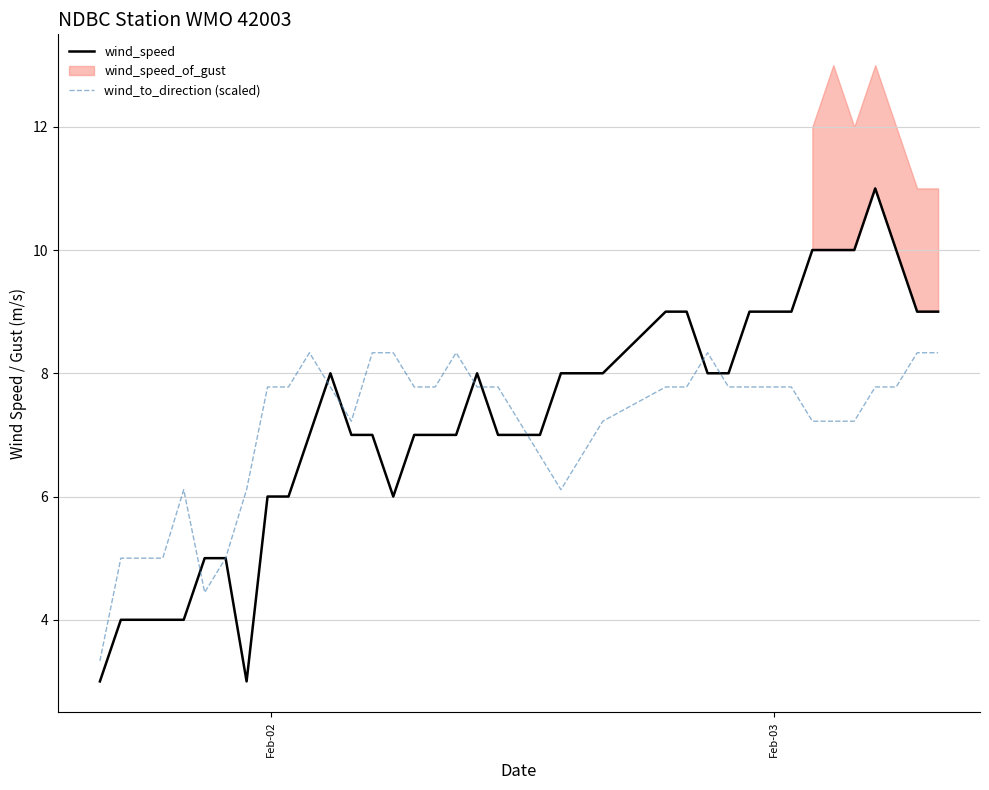

Does the chart display data point markers on the line(s)?

No